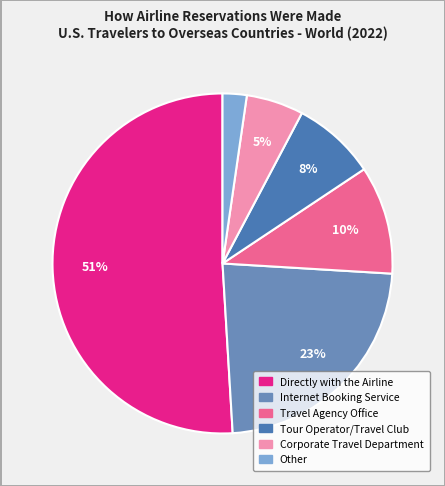

Is there a majority slice in this chart?

Yes